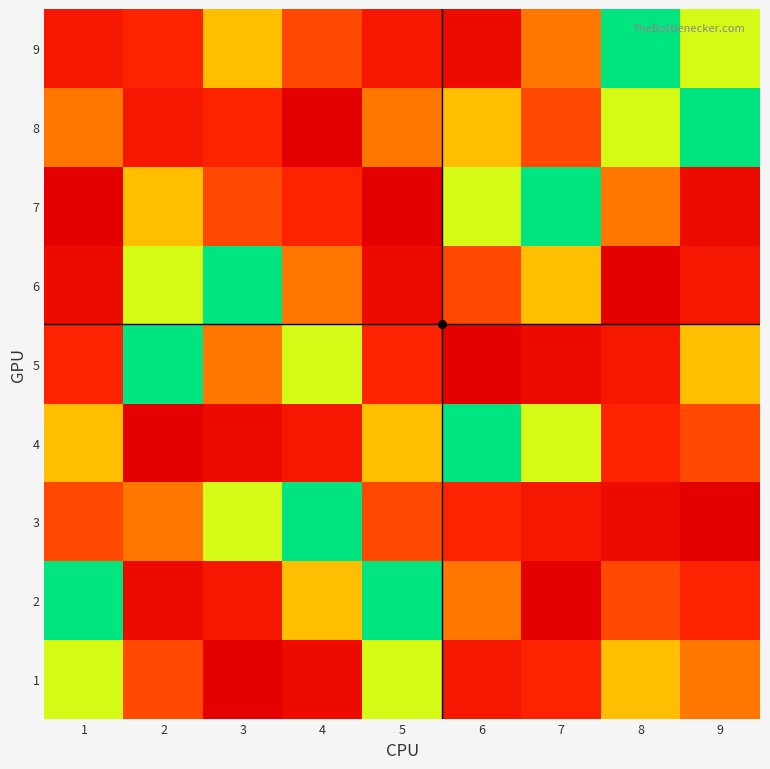

Which has a higher value, 6 or 9?

6